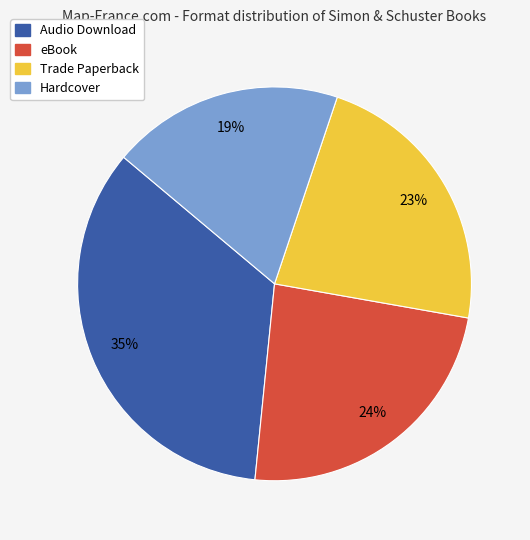

Which has a higher value, Hardcover or Trade Paperback?

Trade Paperback